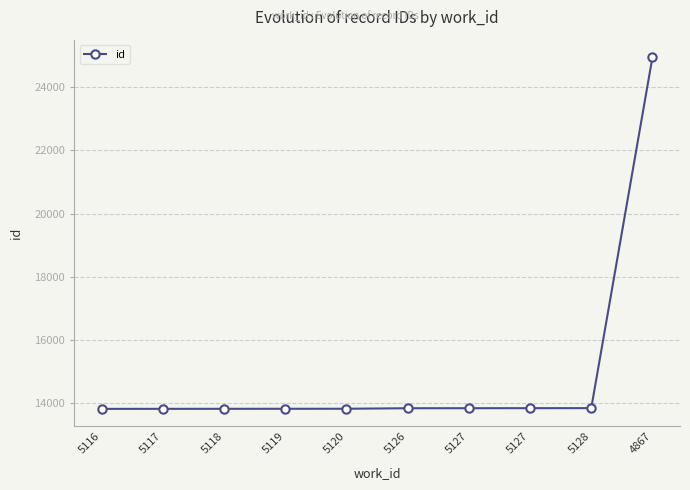

Where is the data nearest to the value 19384?

5128